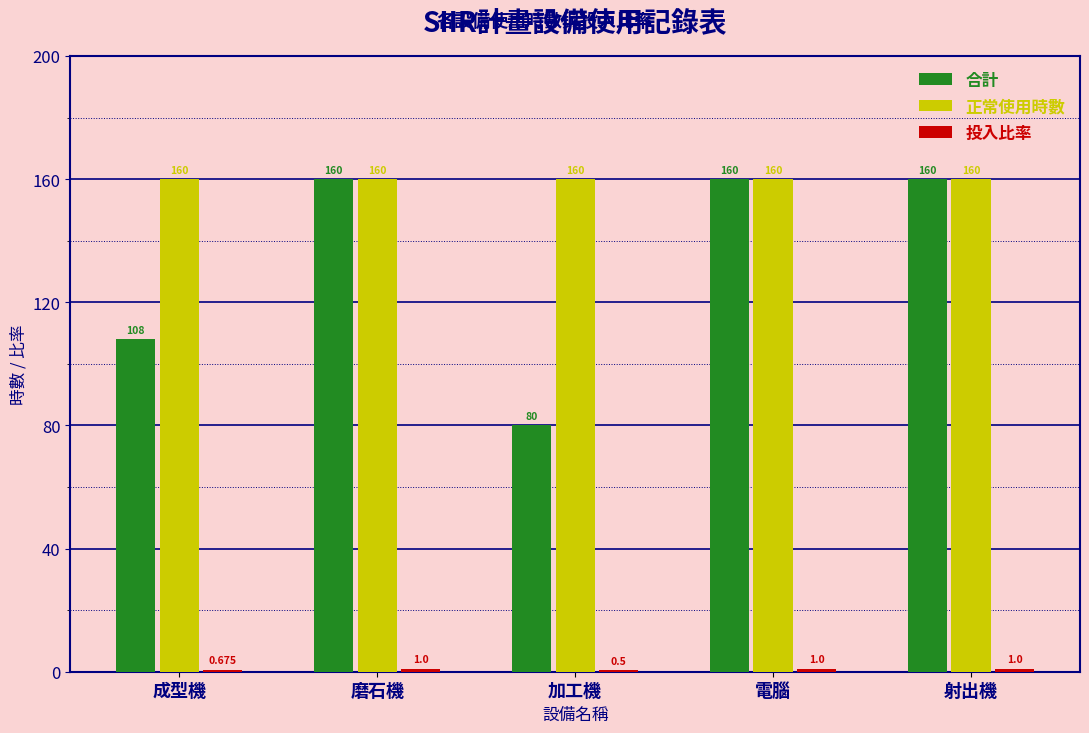

What is the total value across all series at 成型機?

268.7